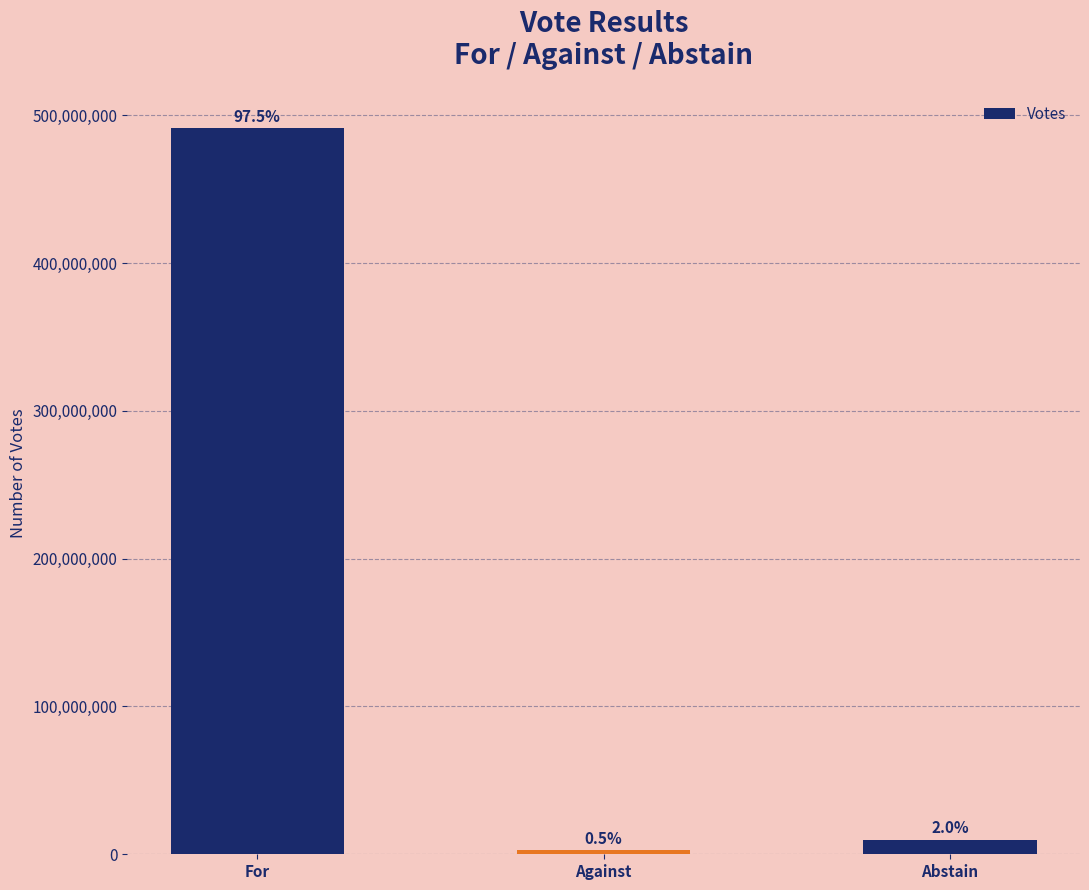

How many bars are there in total?

3